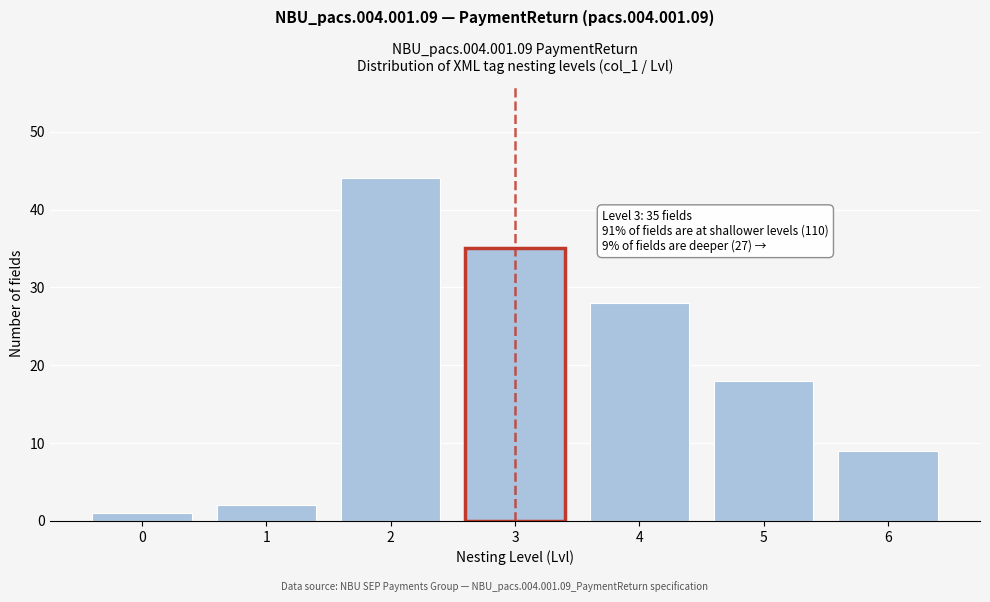

Reading right to left, list all the values displayed in this chart.

9	18	28	35	44	2	1